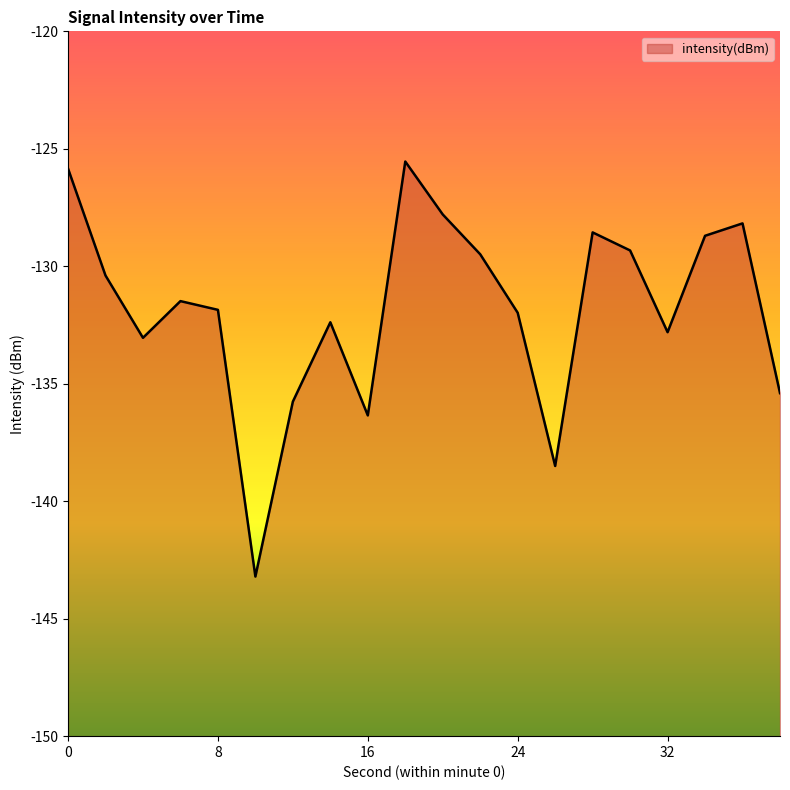

How many lines are shown in the chart?

1